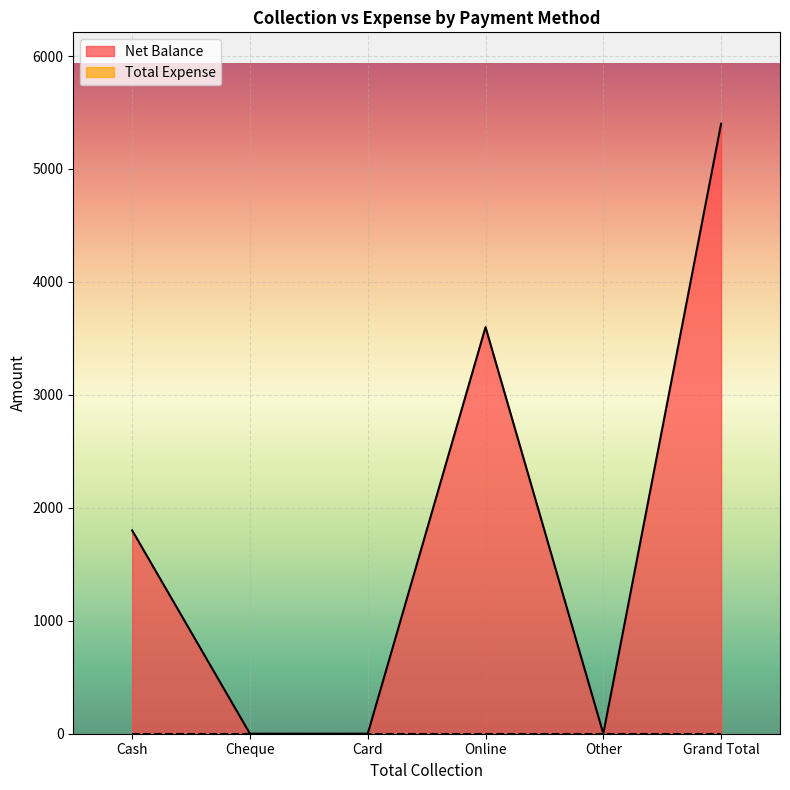

Rank the categories by value from lowest to highest.

Cheque, Card, Other, Cash, Online, Grand Total